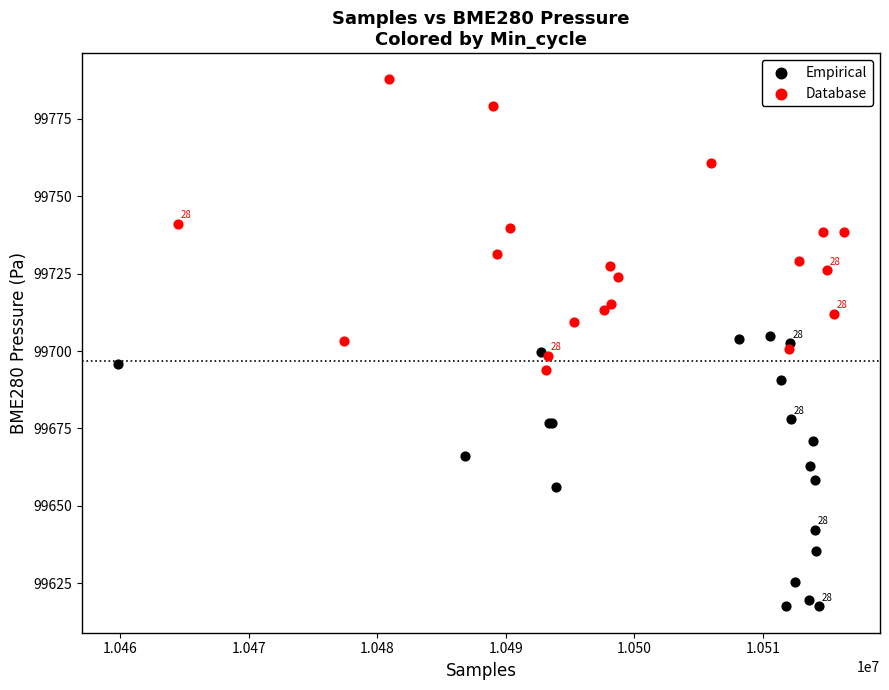

Which series contains the lowest Y value?

Empirical